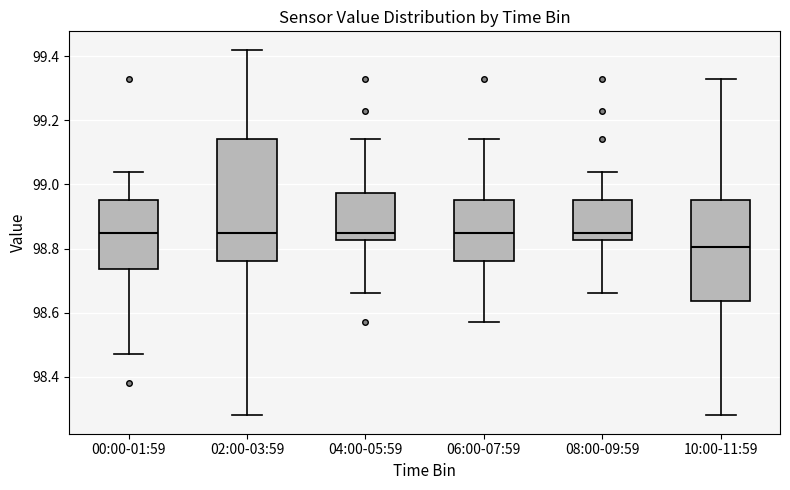

Where does the lower whisker of the box for 10:00-11:59 end on the y-axis? The values are not printed on the chart, so give them approximately, as read against the axis.

98.28